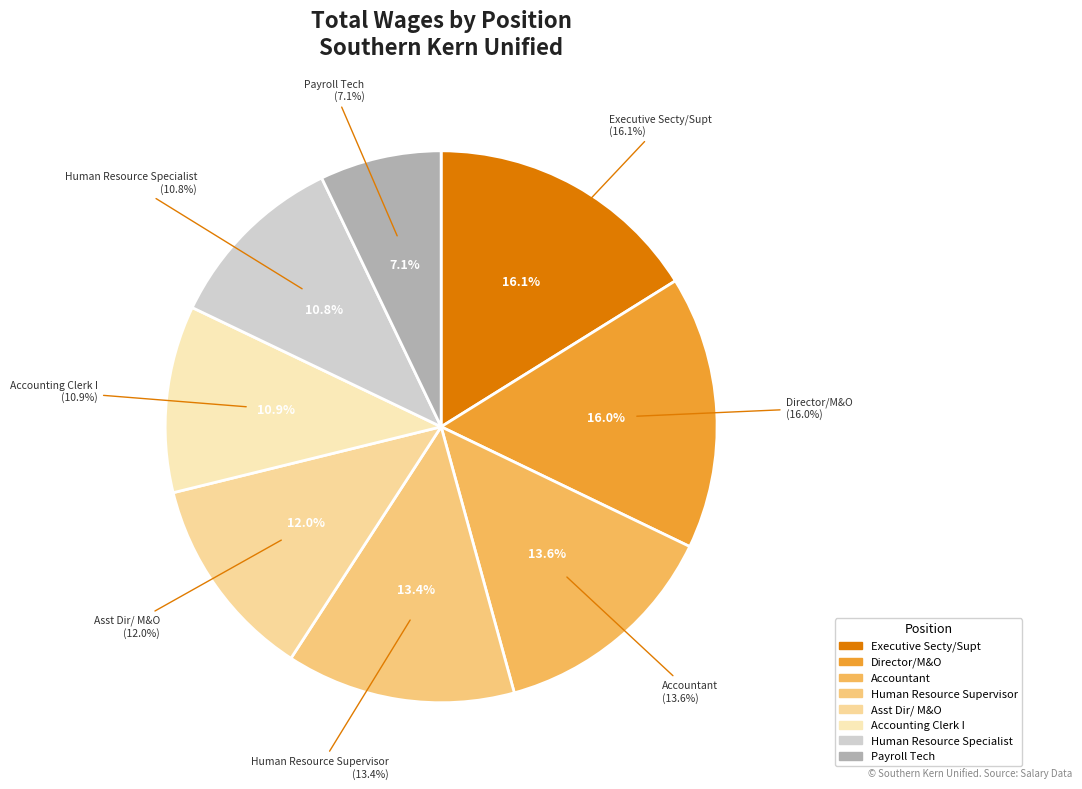

Is Asst Dir/ M&O the majority of the pie?

No